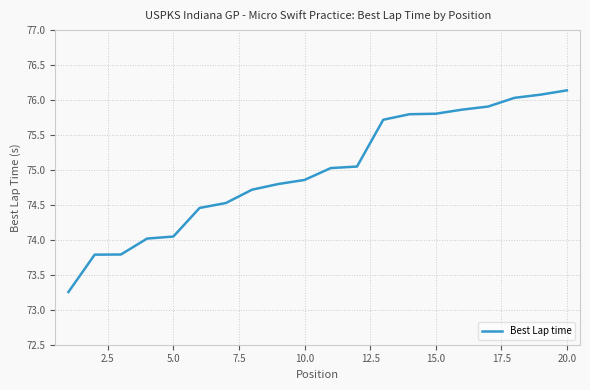

What is the difference between the maximum and minimum values?

2.9